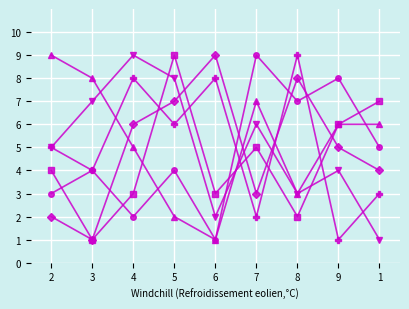

At which category is the sum across all series the highest?

5